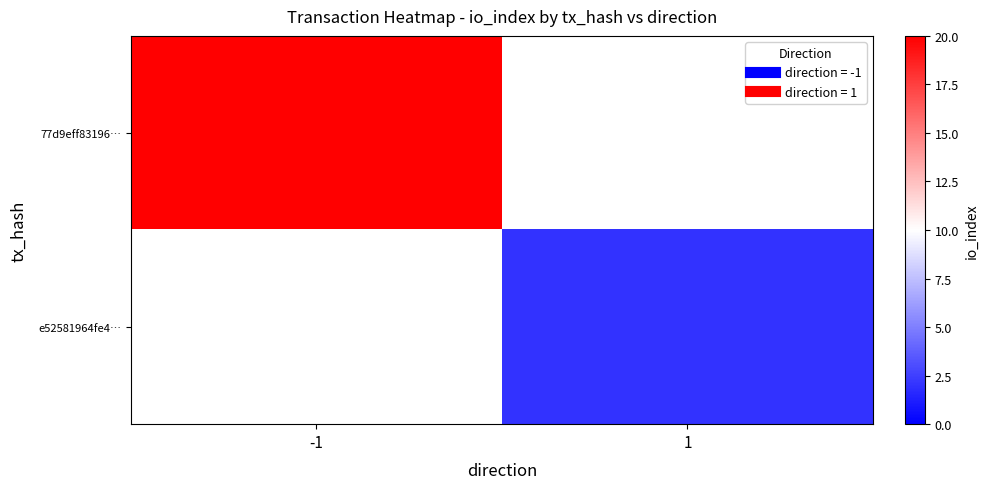

Is it true that 77d9eff83196… equals 20.0 at -1?

True